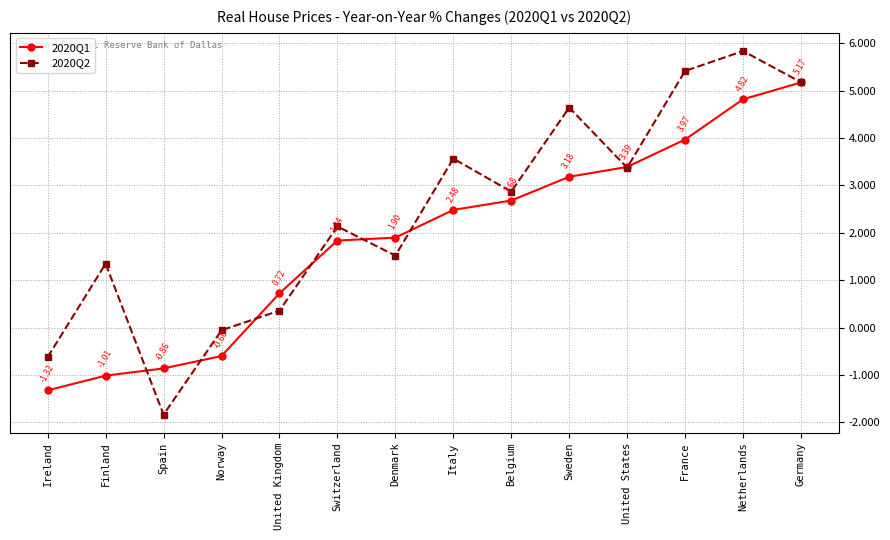

How many positive values does the 2020Q2 series have?

11